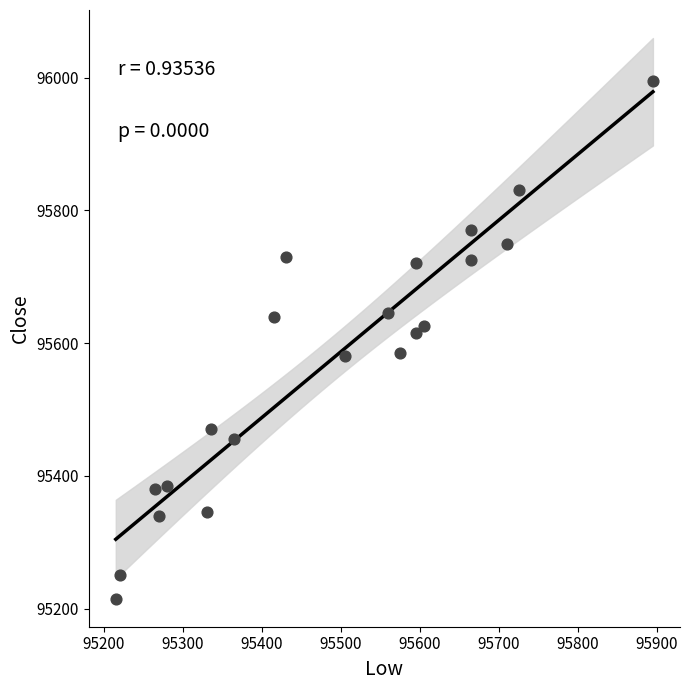

What Y value in the scatter plot is closest to 95605?

95615